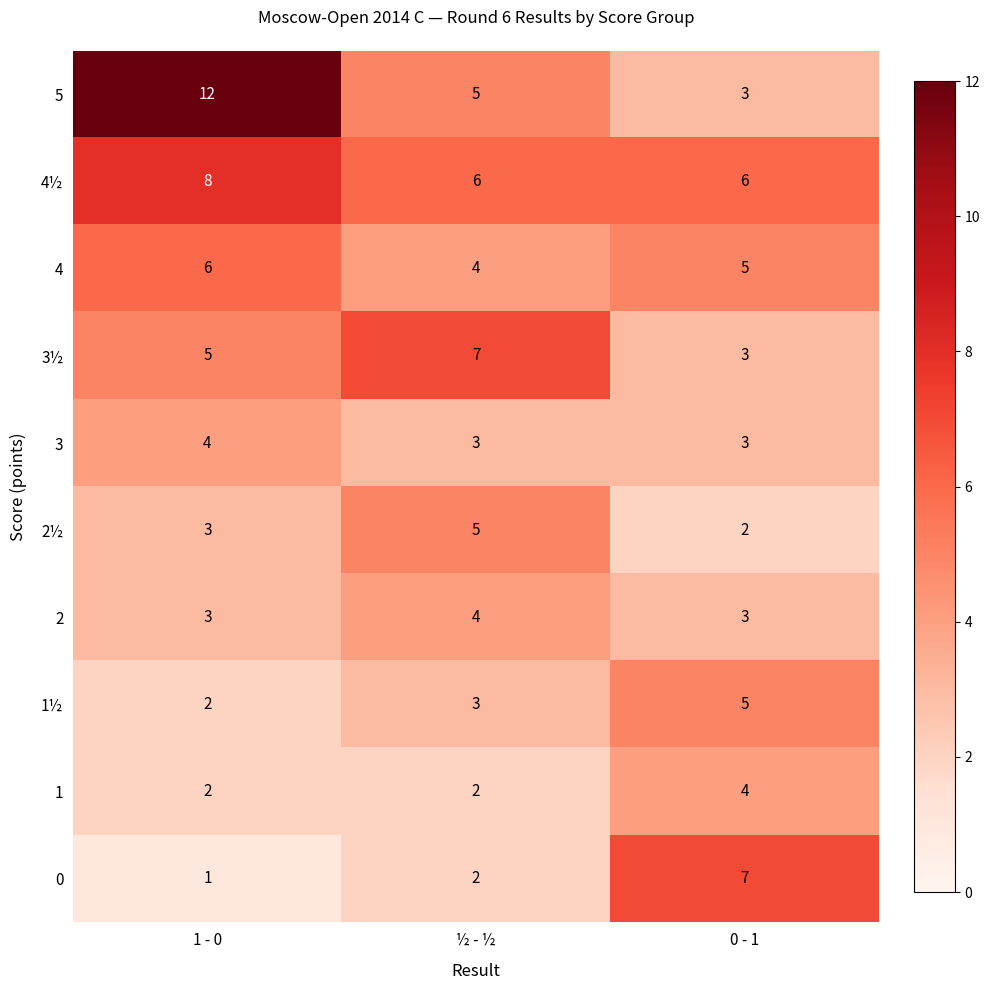

Count the number of data series in this chart.

10